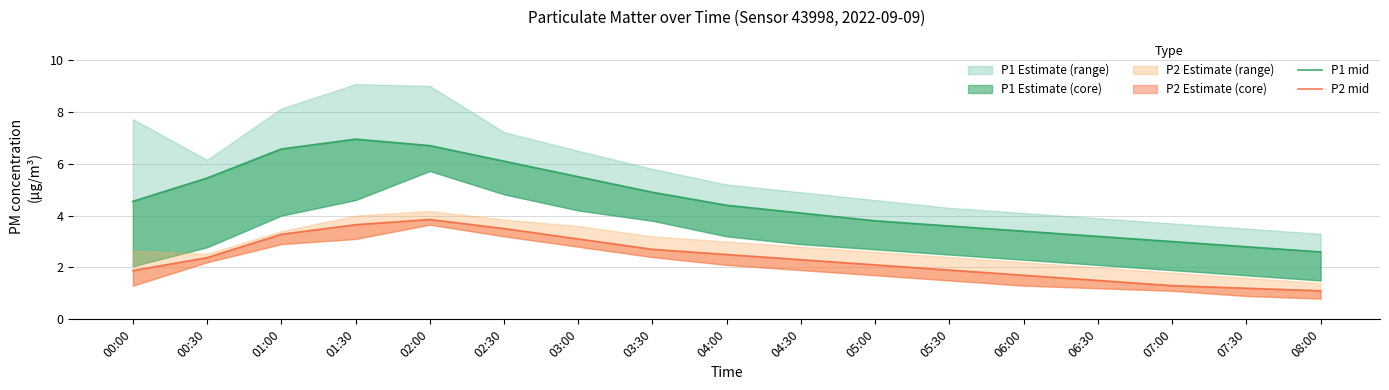

What is the lowest value of the P2 mid series?

1.1